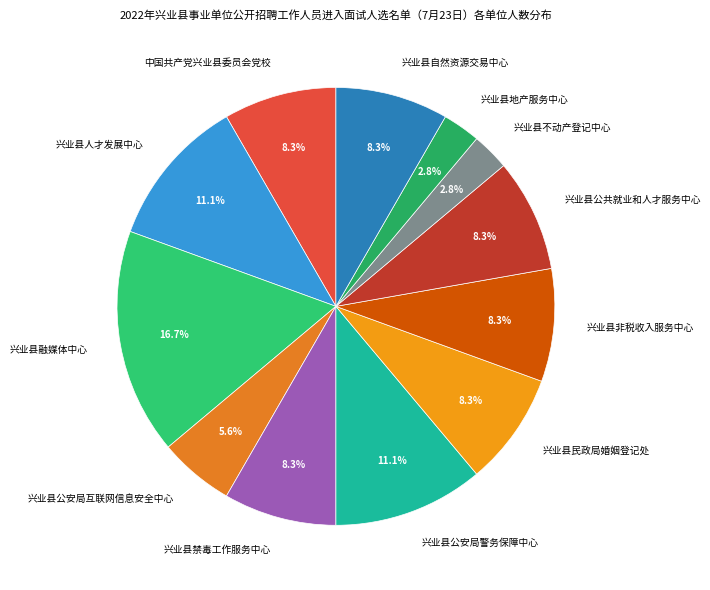

To the nearest percent, what portion does 兴业县不动产登记中心 represent?

3%